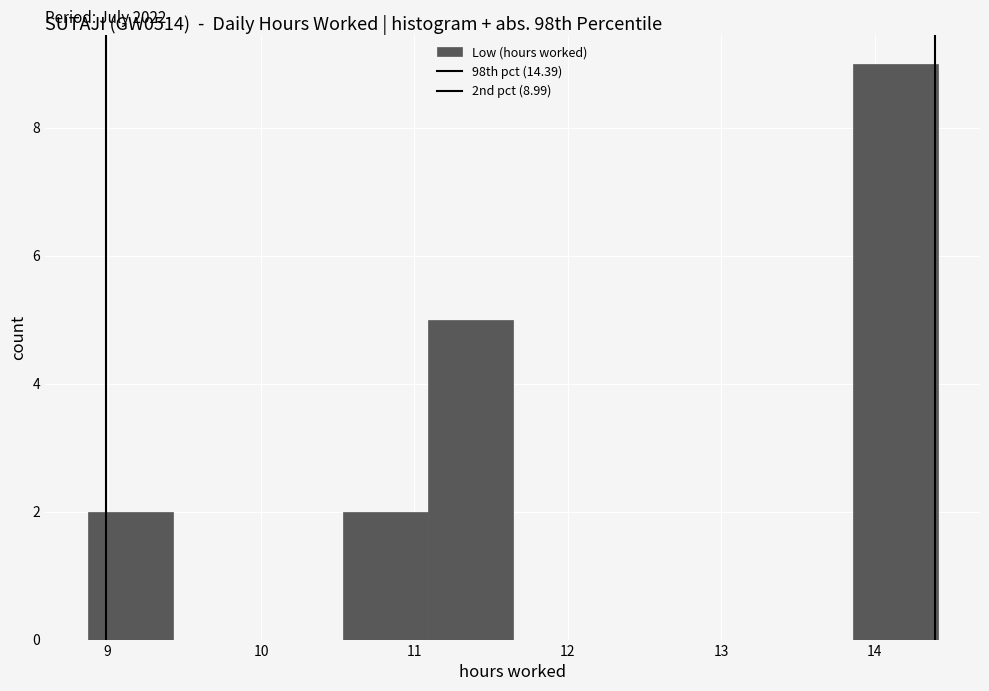

Over which range of the x-axis is the bar tallest?

13.9 to 14.4